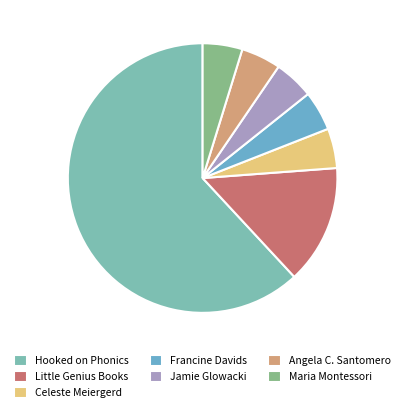

Approximately how many times larger is the value at Angela C. Santomero compared to Hooked on Phonics?

0.1